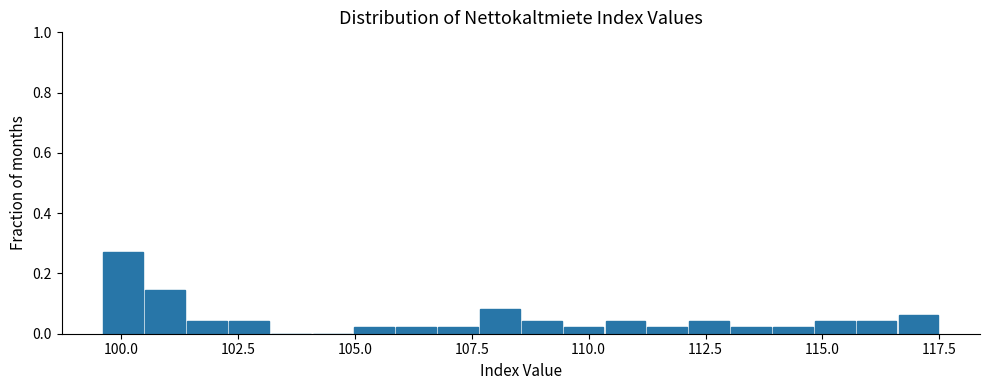

Around what value on the x-axis is the tallest bar? Give the approximate position of its centre, as read against the axis.

100.0